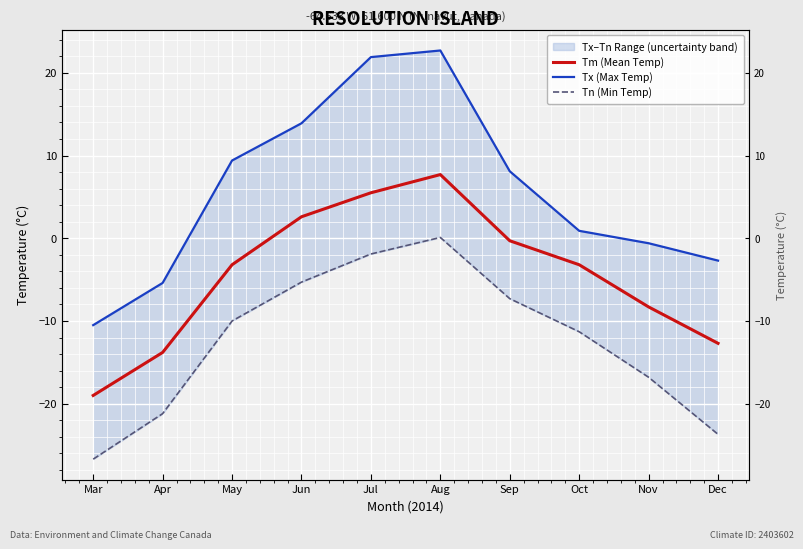

Reading left to right, extract all data points from this chart.

Tm (Mean Temp): -19.0	-13.8	-3.2	2.6	5.5	7.7	-0.3	-3.2	-8.3	-12.7
Tx (Max Temp): -10.5	-5.4	9.4	13.9	21.9	22.7	8.1	0.9	-0.6	-2.7
Tn (Min Temp): -26.7	-21.2	-10.0	-5.3	-1.9	0.1	-7.3	-11.3	-16.8	-23.7